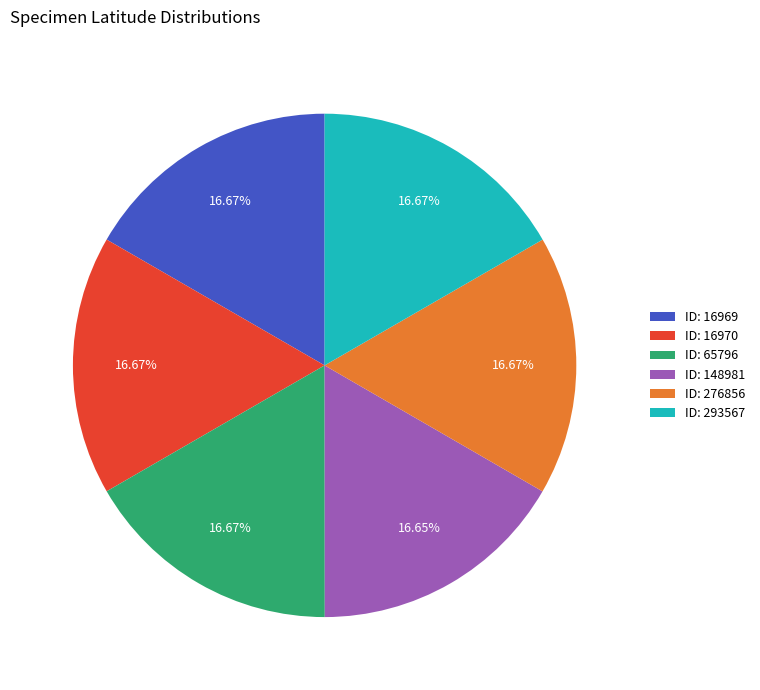

What is the ratio of the value at ID: 65796 to the value at ID: 148981?

1.0